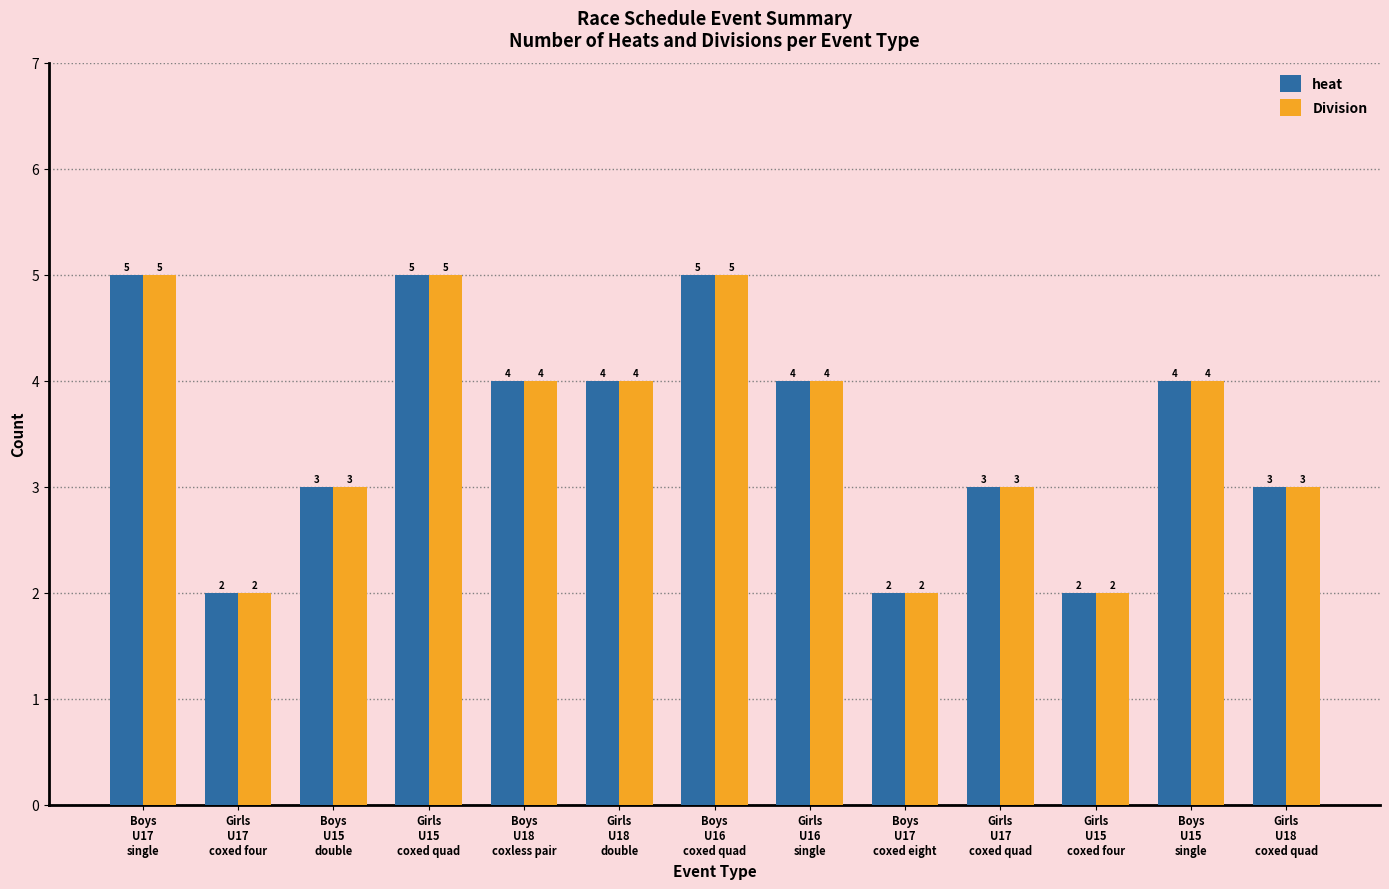

Reading left to right, list all the values displayed in this chart.

heat: 5	2	3	5	4	4	5	4	2	3	2	4	3
Division: 5	2	3	5	4	4	5	4	2	3	2	4	3